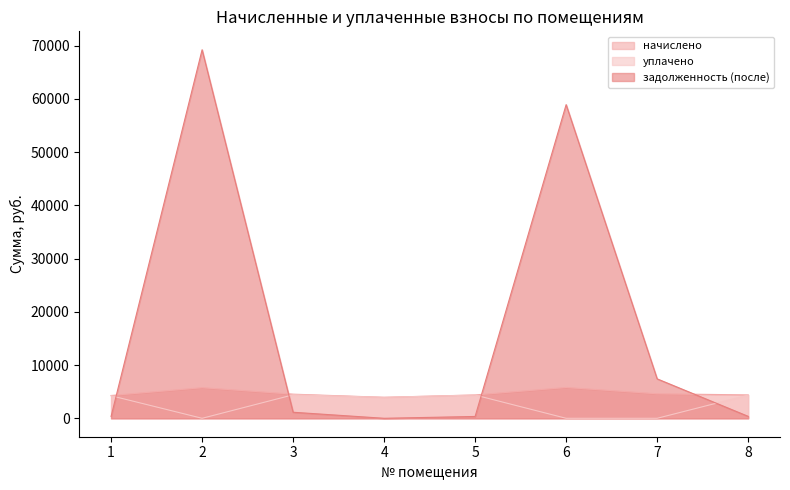

At how many categories does at least one series exceed 51743?

2